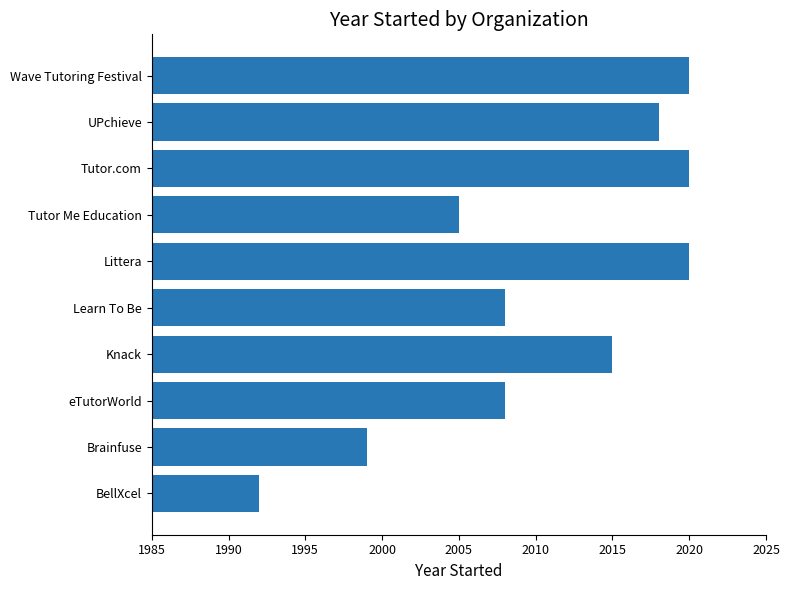

What value does the data have at Learn To Be?

2008